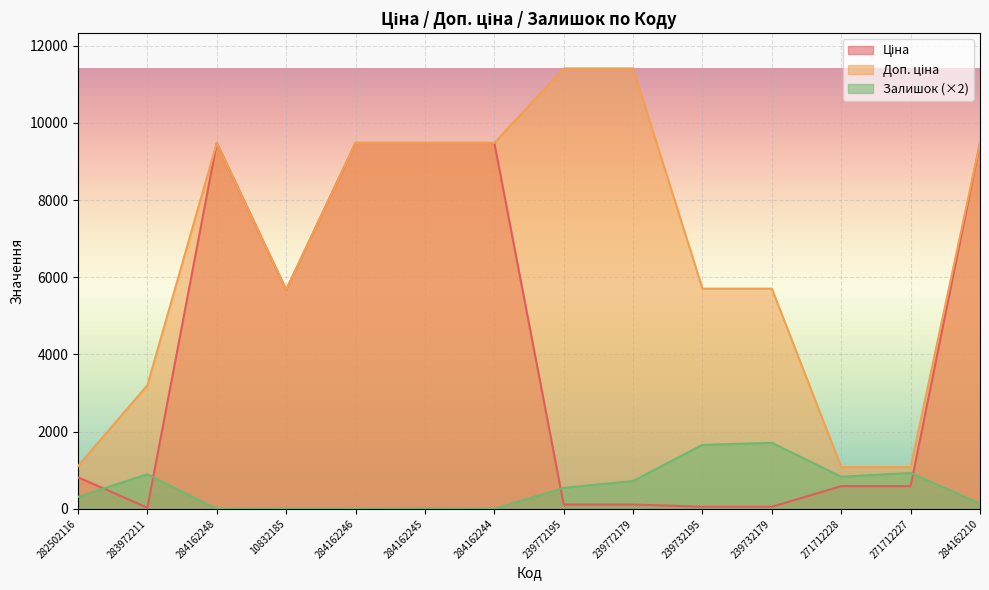

Between 239772195 and 284162244, which is larger?

284162244